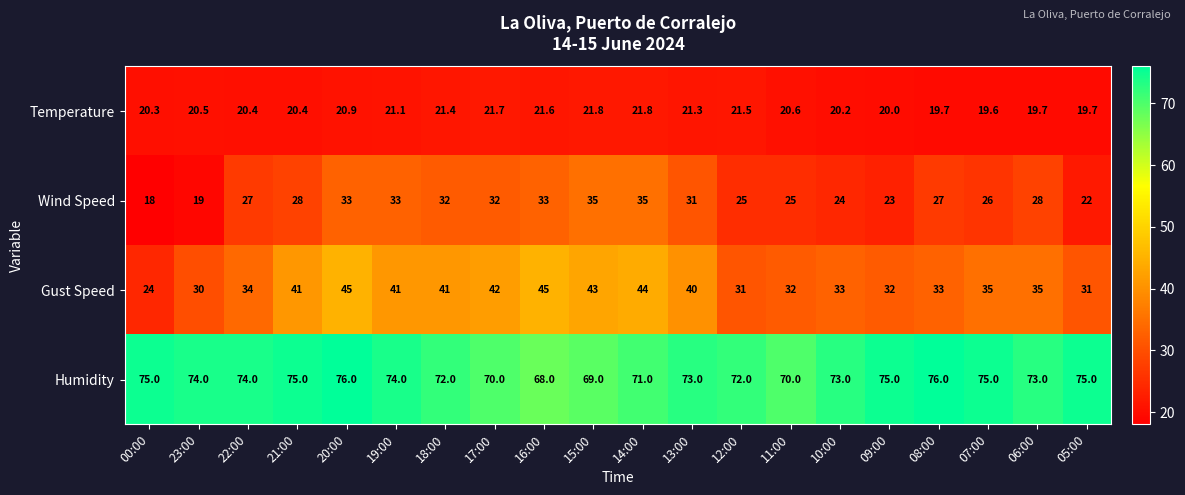

True or false: Wind Speed has a value of 33.0 at 20:00.

True